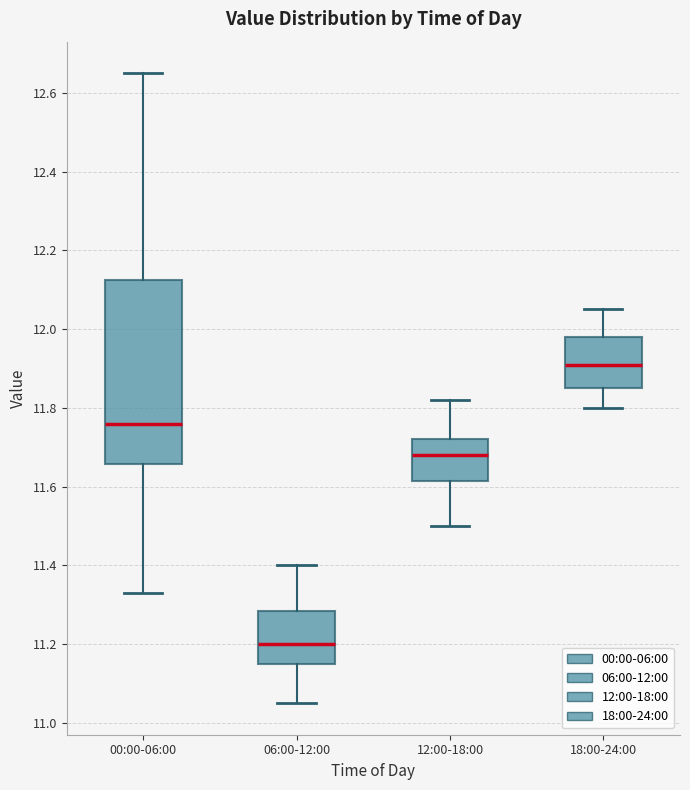

Comparing the boxes themselves (not the whiskers), which one is the tallest?

00:00-06:00